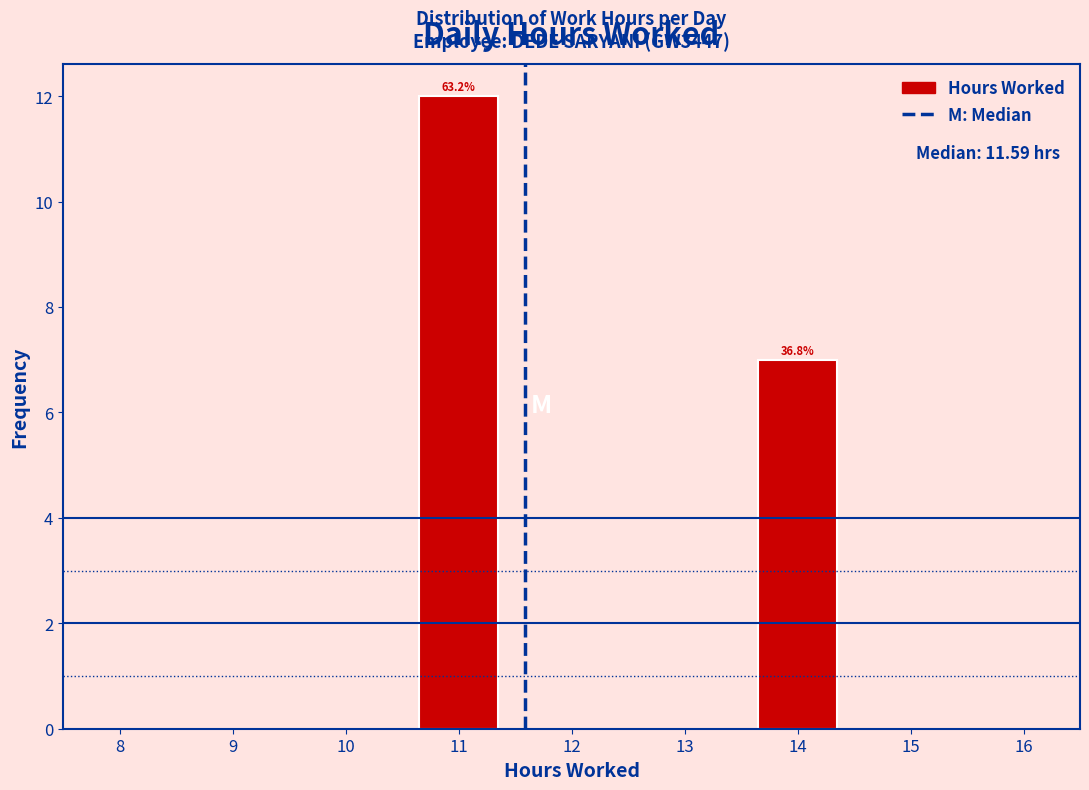

Reading left to right, transcribe all the data shown in this chart.

8=0	9=0	10=0	11=12	12=0	13=0	14=7	15=0